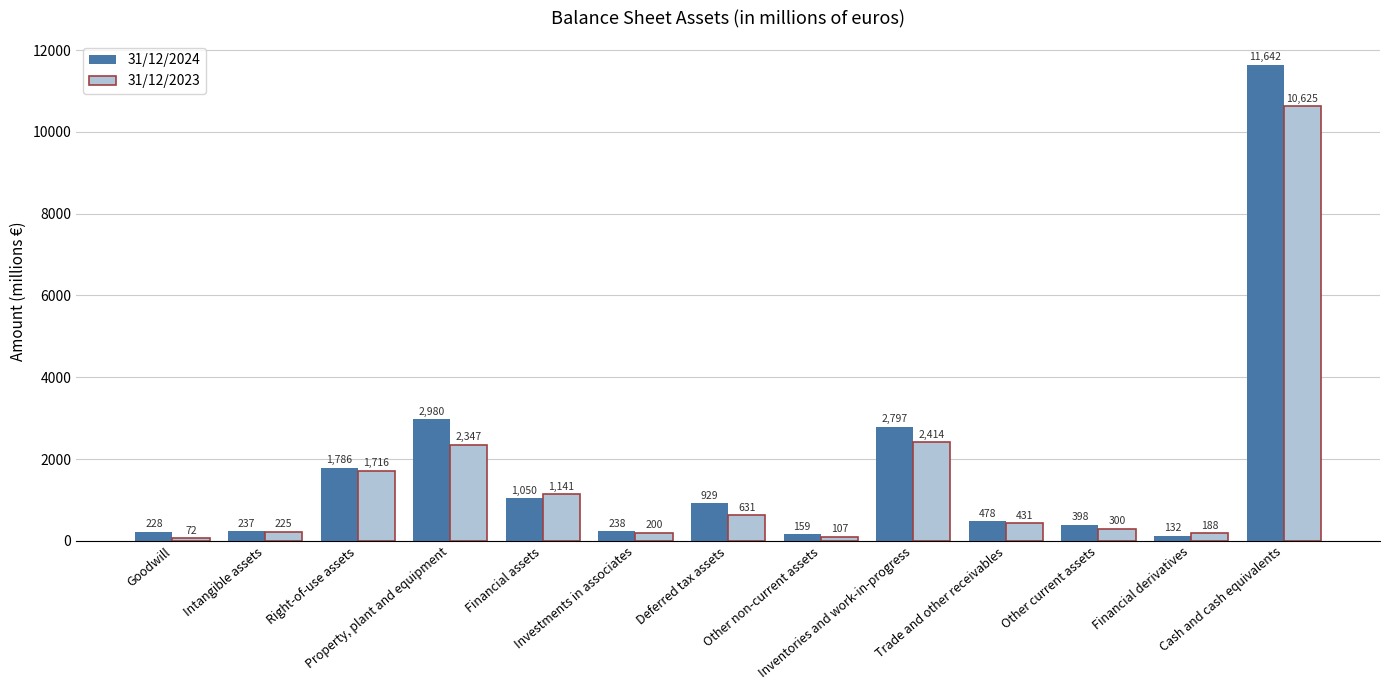

How many categories are shown in the chart?

13